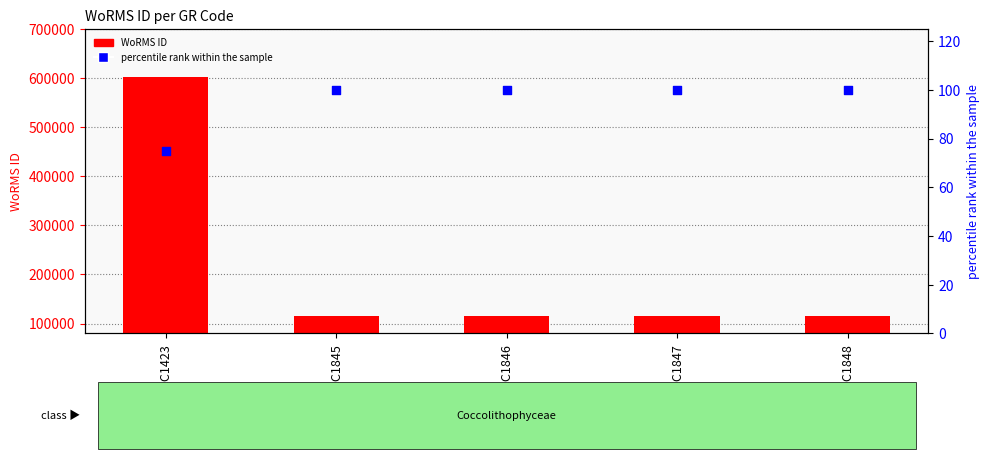

Which series has the largest Y range (max minus min)?

WoRMS ID